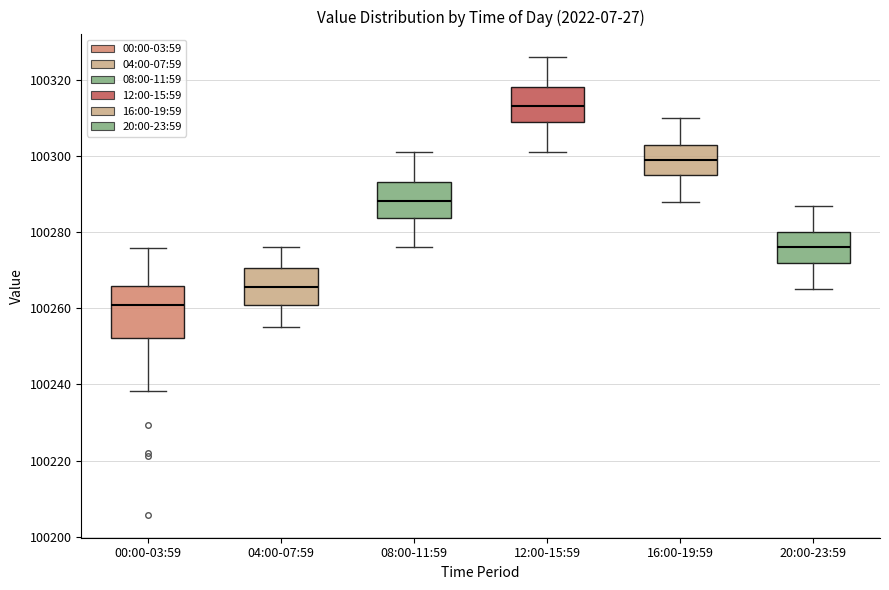

Where does the median line of the box for 04:00-07:59 sit on the y-axis? The values are not printed on the chart, so give them approximately, as read against the axis.

100266